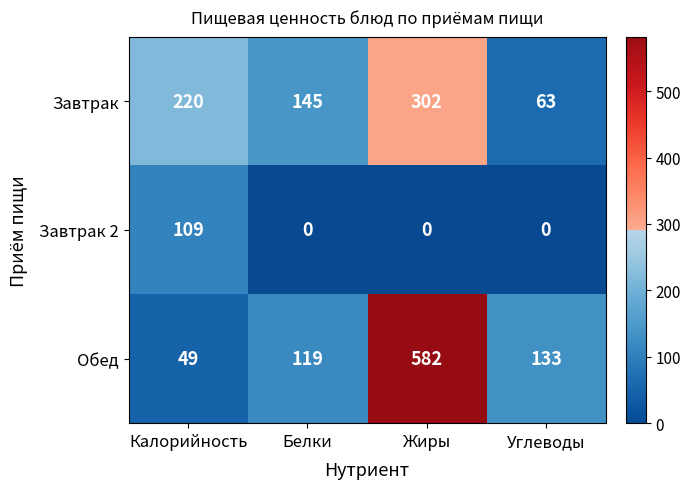

Rank the series by their average value, from lowest to highest.

Завтрак 2, Завтрак, Обед